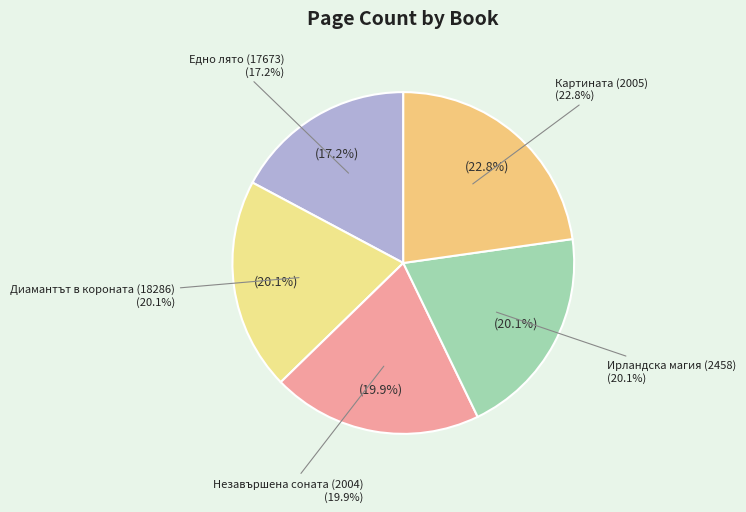

Is there any slice that represents more than half of the pie?

No